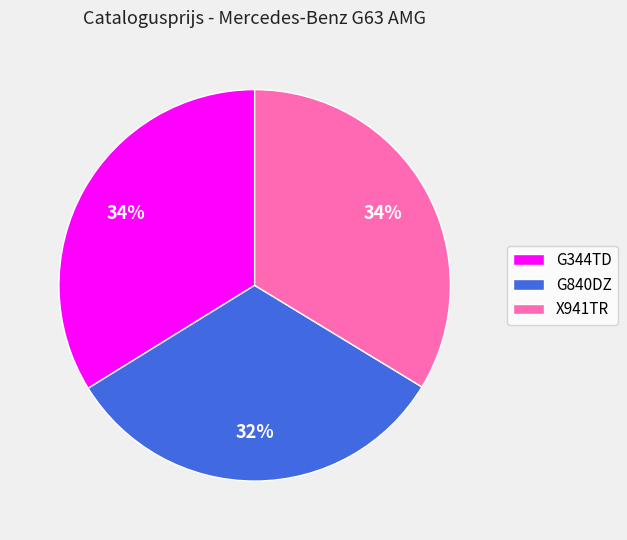

Between G344TD and G840DZ, which is larger?

G344TD